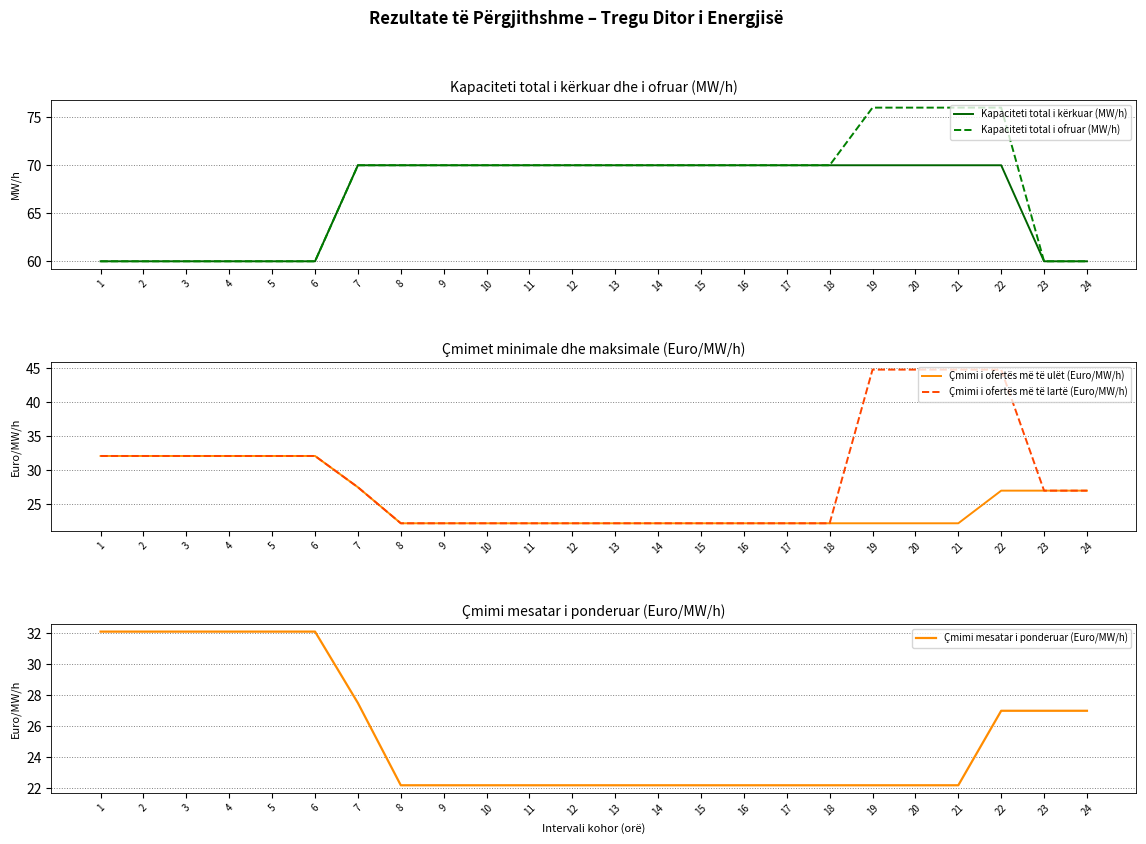

Reading left to right, transcribe all the data shown in this chart.

Kapaciteti total i kërkuar (MW/h): 1=60.0	2=60.0	3=60.0	4=60.0	5=60.0	6=60.0	7=70.0	8=70.0	9=70.0	10=70.0	11=70.0	12=70.0	13=70.0	14=70.0	15=70.0	16=70.0	17=70.0	18=70.0	19=70.0	20=70.0	21=70.0	22=70.0	23=60.0	24=60.0
Kapaciteti total i ofruar (MW/h): 1=60.0	2=60.0	3=60.0	4=60.0	5=60.0	6=60.0	7=70.0	8=70.0	9=70.0	10=70.0	11=70.0	12=70.0	13=70.0	14=70.0	15=70.0	16=70.0	17=70.0	18=70.0	19=76.0	20=76.0	21=76.0	22=76.0	23=60.0	24=60.0
Çmimi i ofertës më të ulët (Euro/MW/h): 1=32.1	2=32.1	3=32.1	4=32.1	5=32.1	6=32.1	7=27.5	8=22.2	9=22.2	10=22.2	11=22.2	12=22.2	13=22.2	14=22.2	15=22.2	16=22.2	17=22.2	18=22.2	19=22.2	20=22.2	21=22.2	22=27.0	23=27.0	24=27.0
Çmimi i ofertës më të lartë (Euro/MW/h): 1=32.1	2=32.1	3=32.1	4=32.1	5=32.1	6=32.1	7=27.5	8=22.2	9=22.2	10=22.2	11=22.2	12=22.2	13=22.2	14=22.2	15=22.2	16=22.2	17=22.2	18=22.2	19=44.8	20=44.8	21=44.8	22=44.8	23=27.0	24=27.0
Çmimi mesatar i ponderuar (Euro/MW/h): 1=32.1	2=32.1	3=32.1	4=32.1	5=32.1	6=32.1	7=27.5	8=22.2	9=22.2	10=22.2	11=22.2	12=22.2	13=22.2	14=22.2	15=22.2	16=22.2	17=22.2	18=22.2	19=22.2	20=22.2	21=22.2	22=27.0	23=27.0	24=27.0